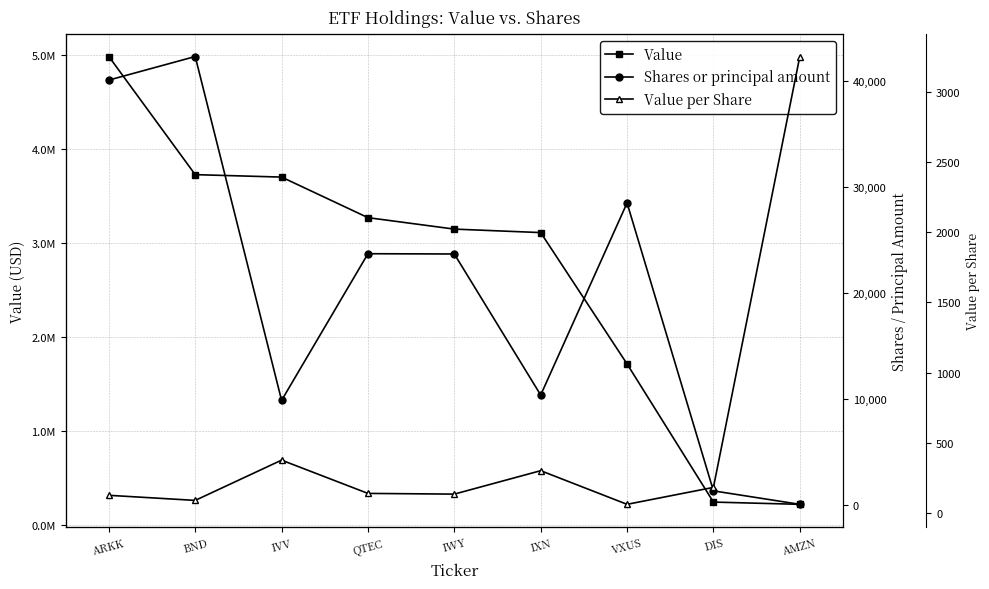

Does the chart display data point markers on the line(s)?

Yes